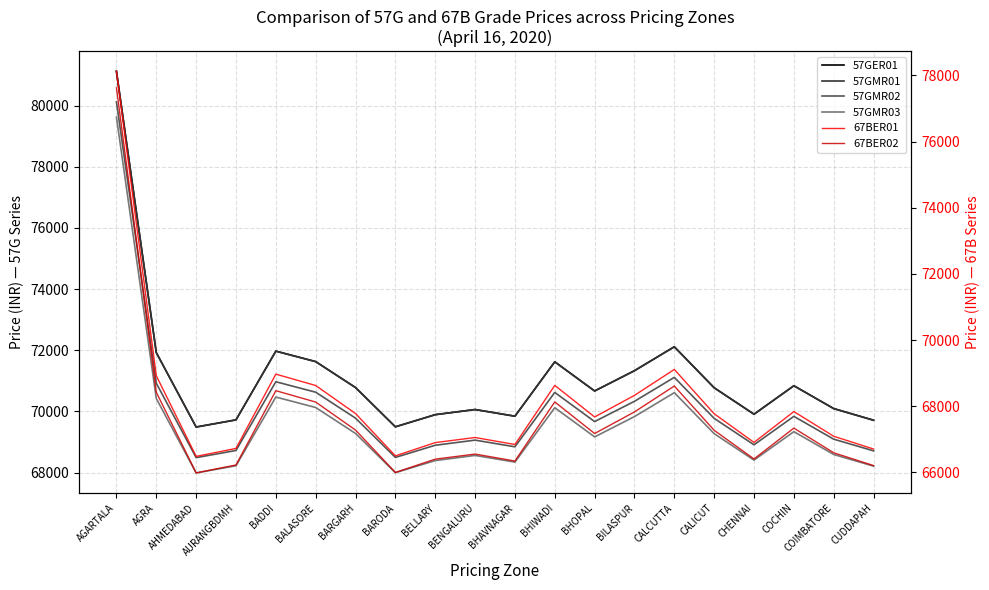

How many lines are shown in the chart?

6